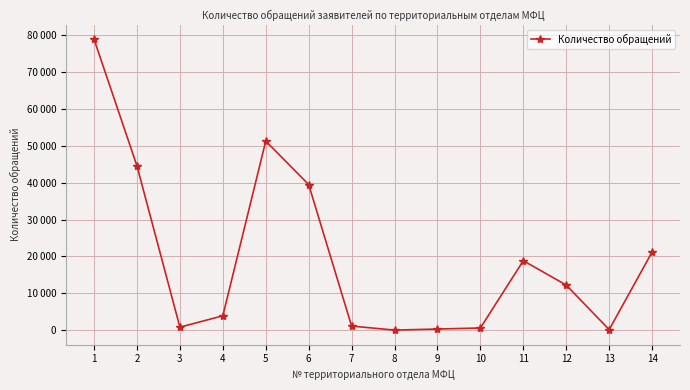

The chart shows a value of 26171 at 6. True or false?

False